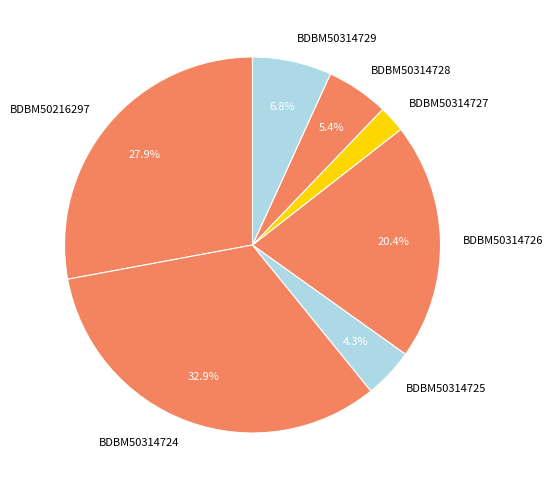

What percentage is the BDBM50314729 slice, to the nearest percent?

7%